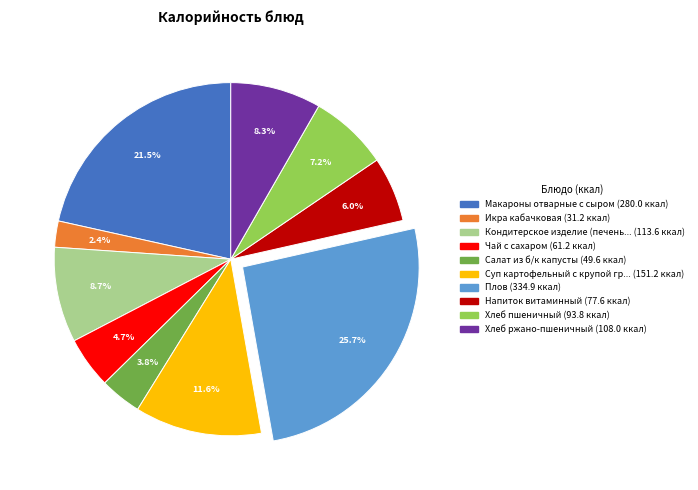

Is there a majority slice in this chart?

No